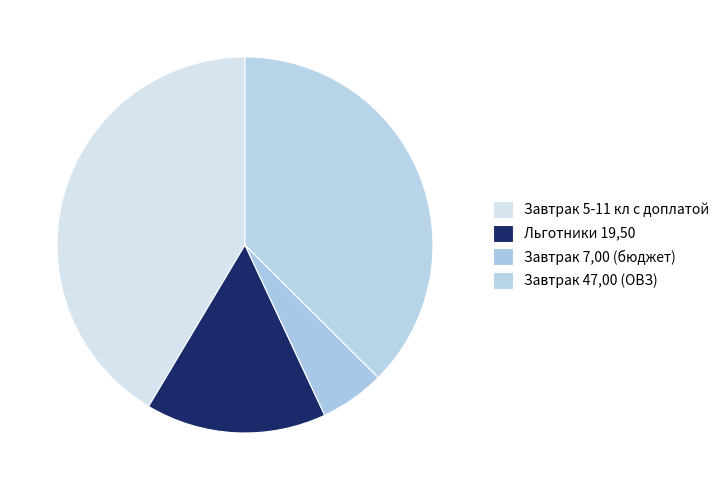

What is the largest slice in the pie chart?

Завтрак 5-11 кл с доплатой